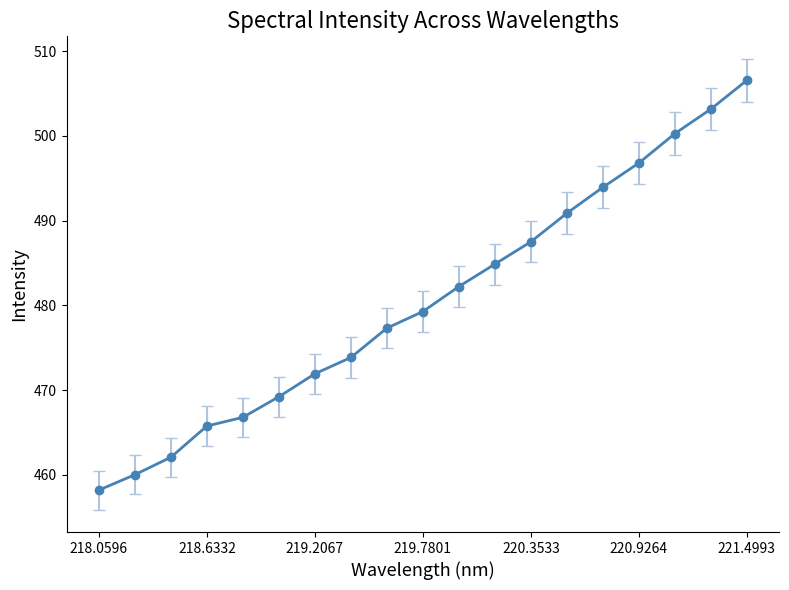

Reading right to left, what are all the values shown in this chart?

506.6	503.2	500.3	496.8	493.9	490.9	487.5	484.9	482.2	479.3	477.3	473.8	471.9	469.2	466.8	465.8	462.1	460.0	458.2